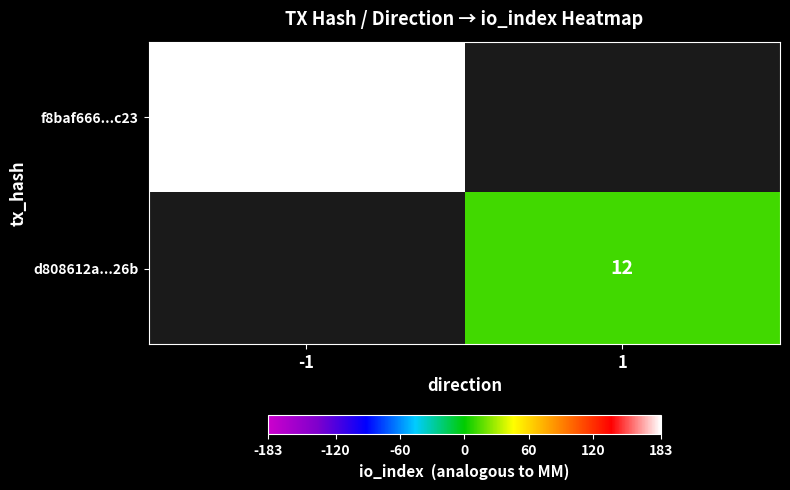

The value of f8baf666...c23 at -1 is 183. True or false?

True